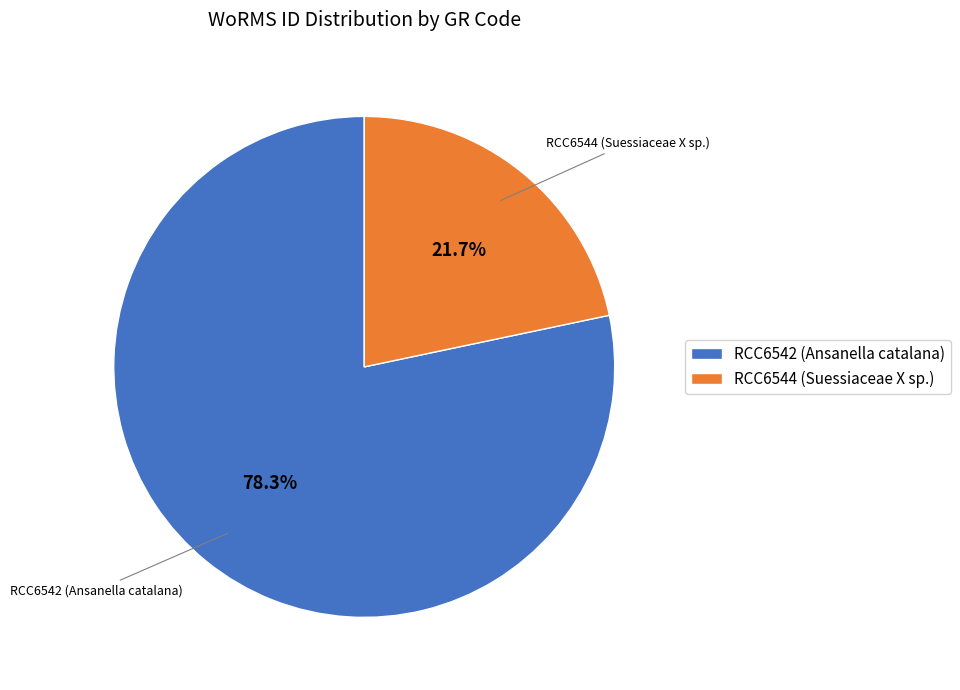

Combined, do RCC6542 (Ansanella catalana) and RCC6544 (Suessiaceae X sp.) account for over 50%?

Yes